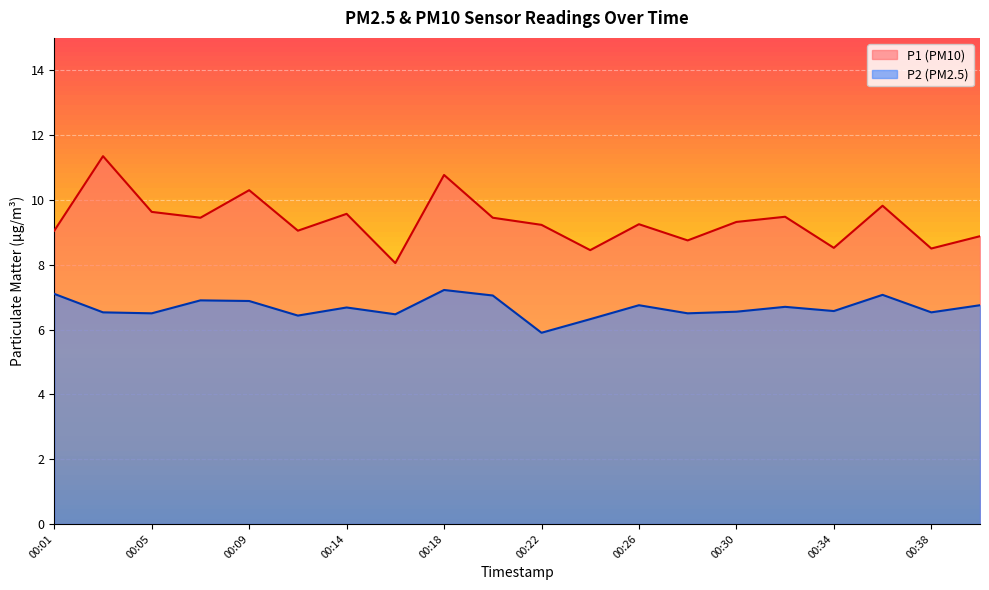

Rank the categories by P1 value from lowest to highest.

00:16, 00:24, 00:38, 00:34, 00:28, 00:40, 00:01, 00:11, 00:22, 00:26, 00:30, 00:07, 00:20, 00:32, 00:14, 00:05, 00:36, 00:09, 00:18, 00:03